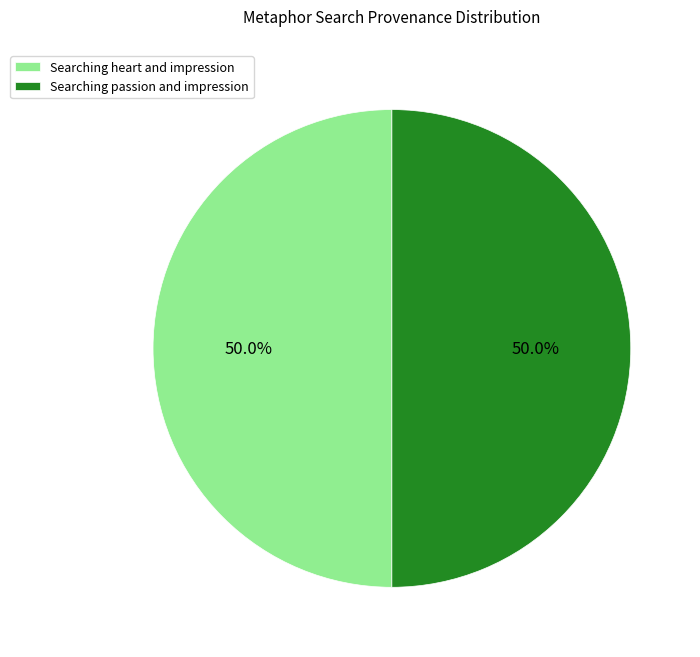

Approximately how many times larger is the value at Searching heart and impression compared to Searching passion and impression?

1.0